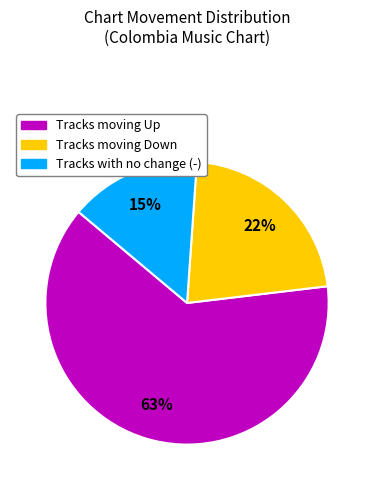

Does any single category account for the majority?

Yes